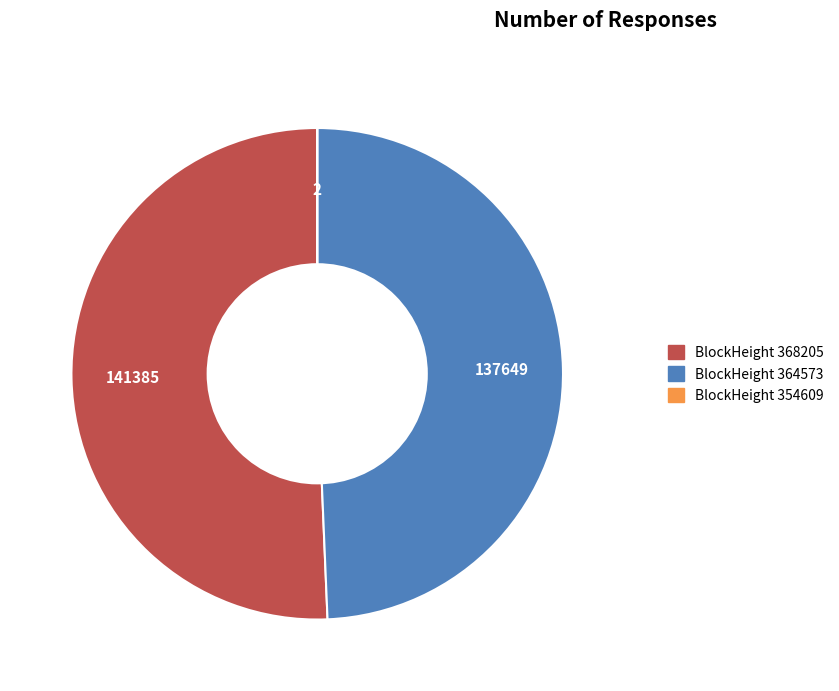

Is there a majority slice in this chart?

Yes